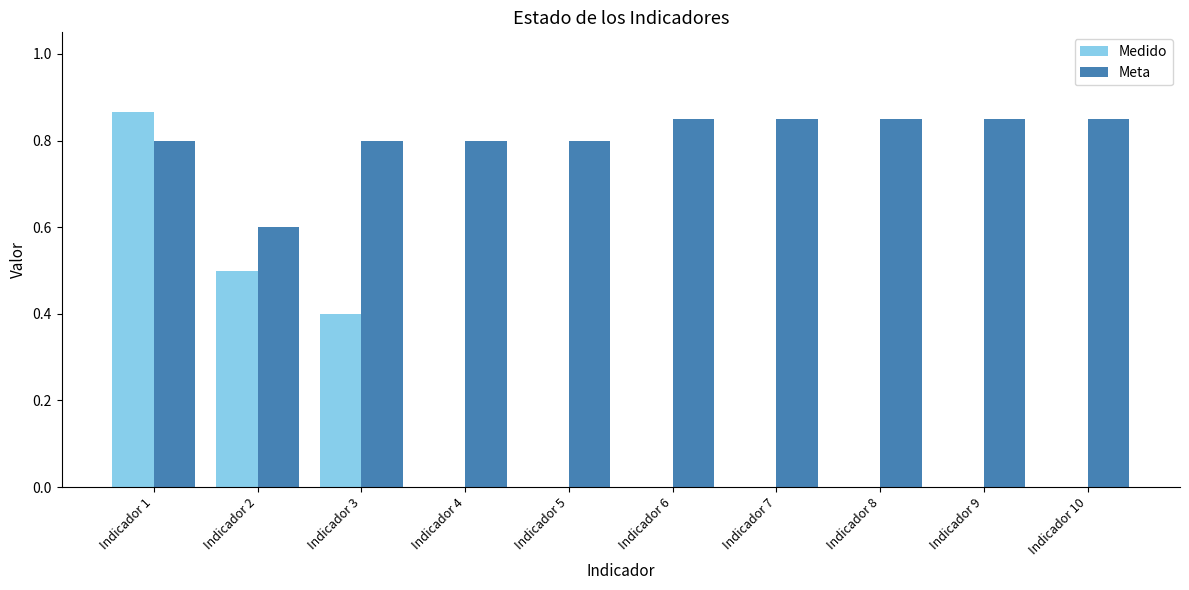

How many distinct data groups are displayed?

2